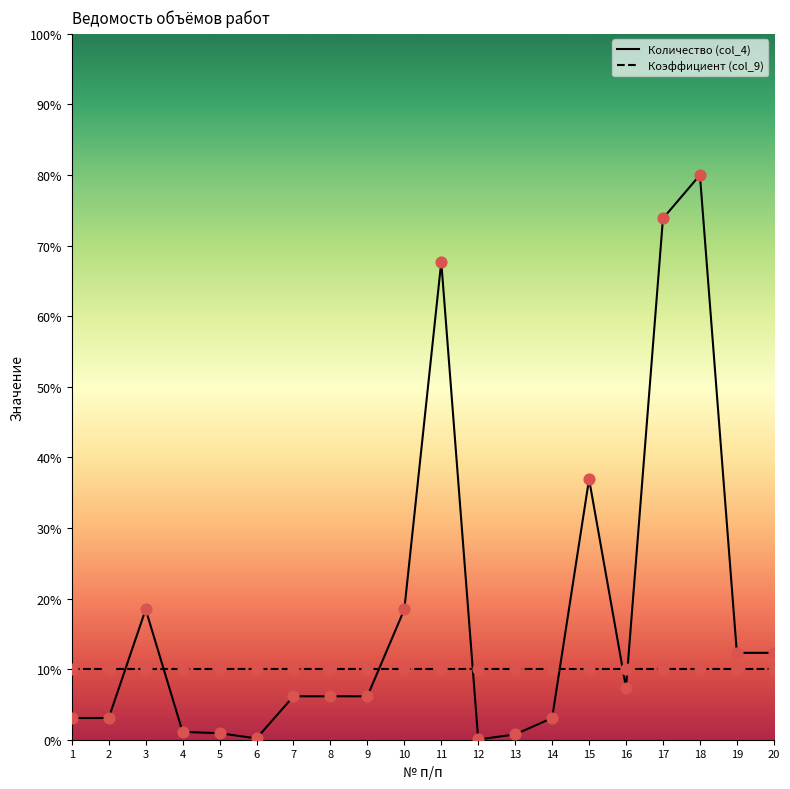

What is the change in value from 2 to 12?

-3.0